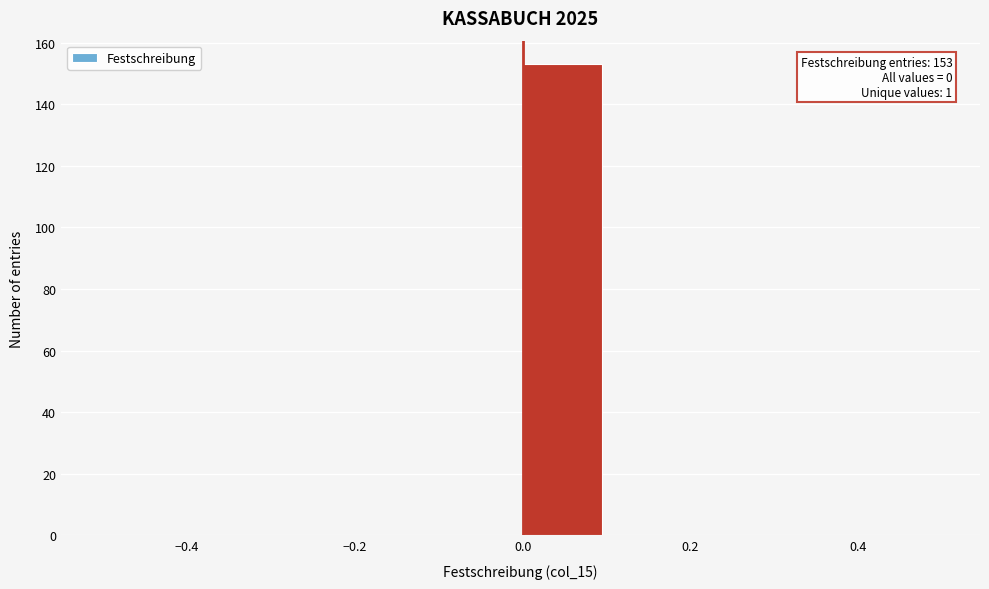

Which range on the x-axis has the tallest bar?

0.0 to 0.1